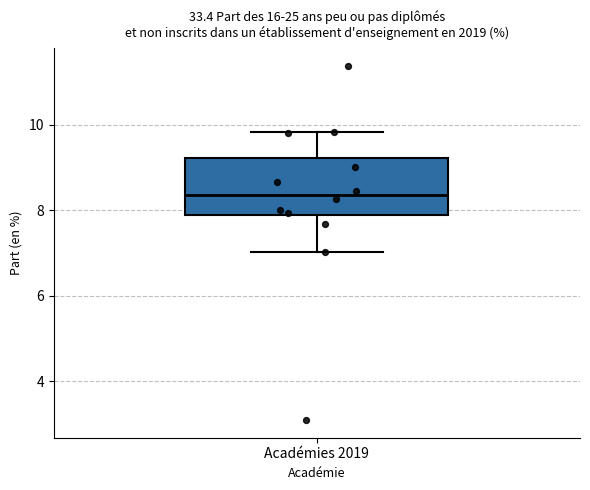

Where is the lower edge of the box for Académies 2019 on the y-axis? The values are not printed on the chart, so give them approximately, as read against the axis.

7.8